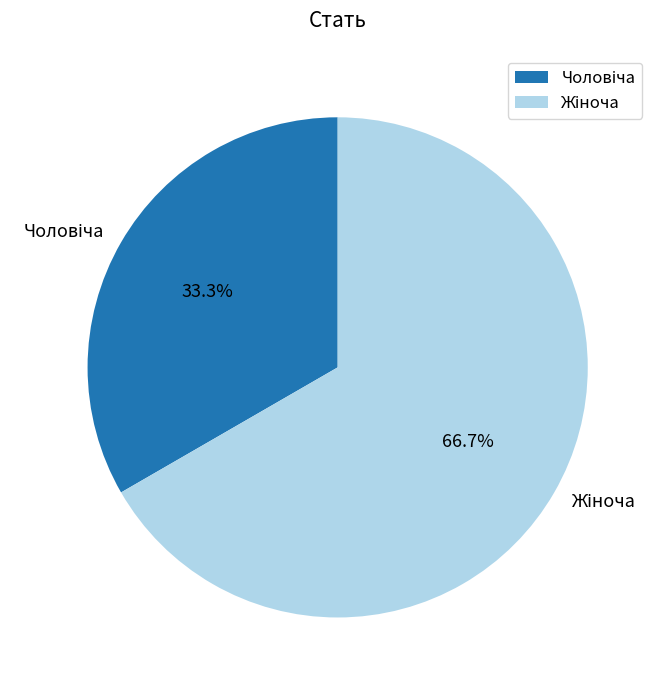

Does any single category account for the majority?

Yes